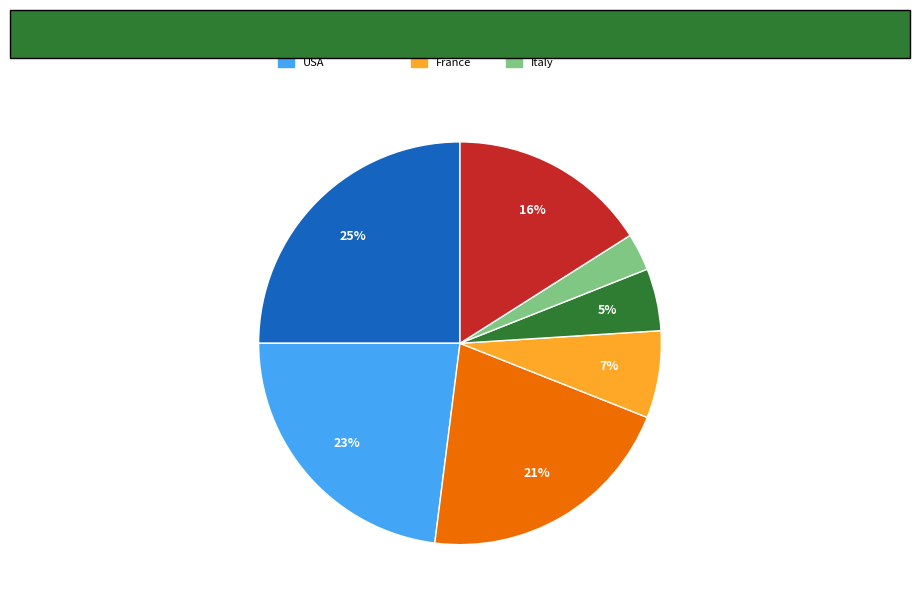

Which slice is the largest?

United Kingdom